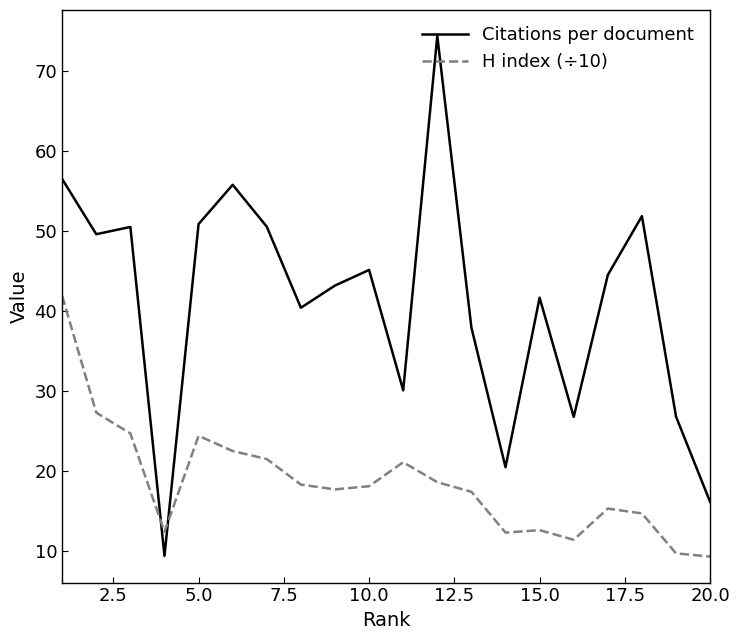

At how many categories does at least one series exceed 33?

14